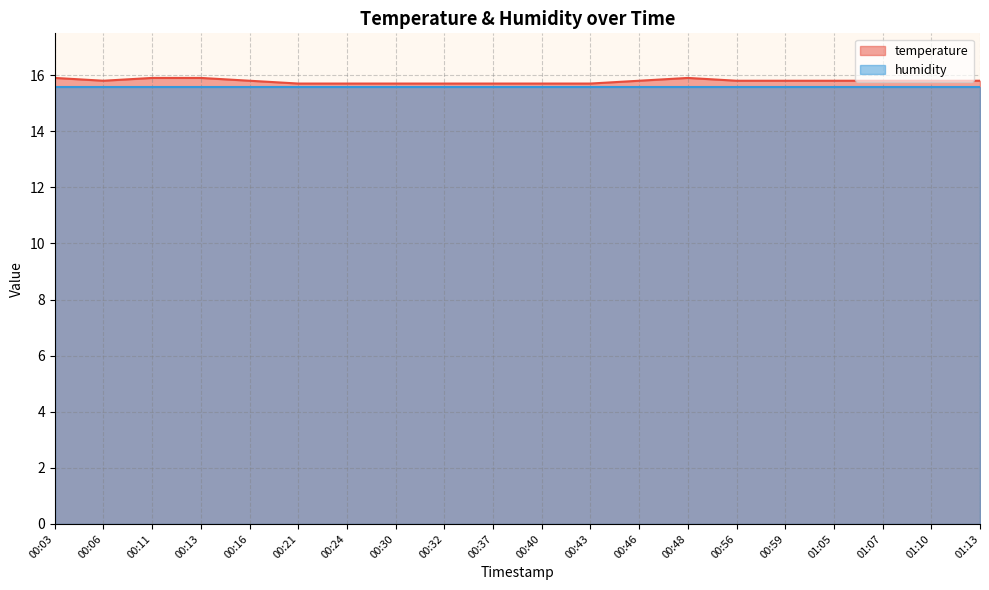

What is the label of the 6th point from the left?

00:21